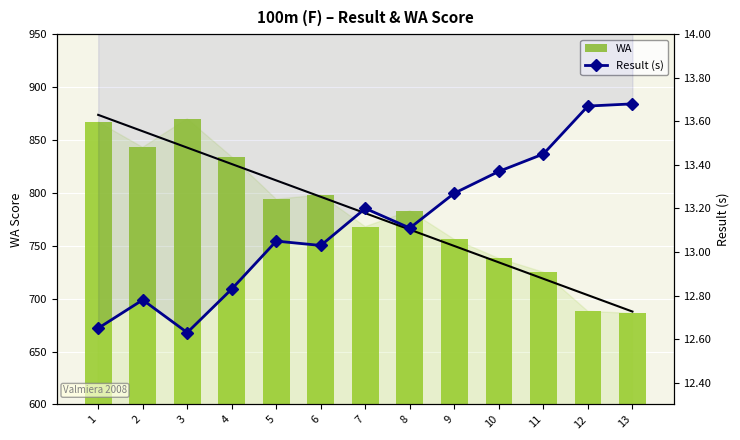

At which category is the sum across all series the highest?

3